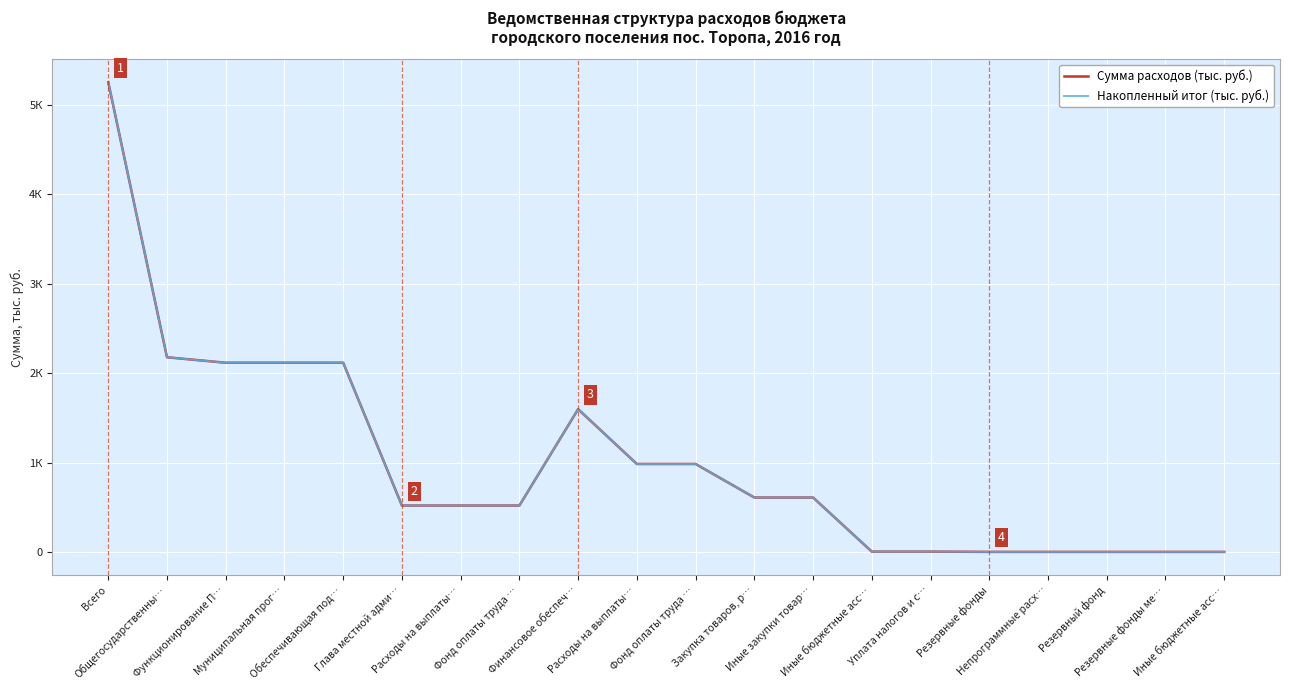

Does the chart have visible grid lines?

Yes